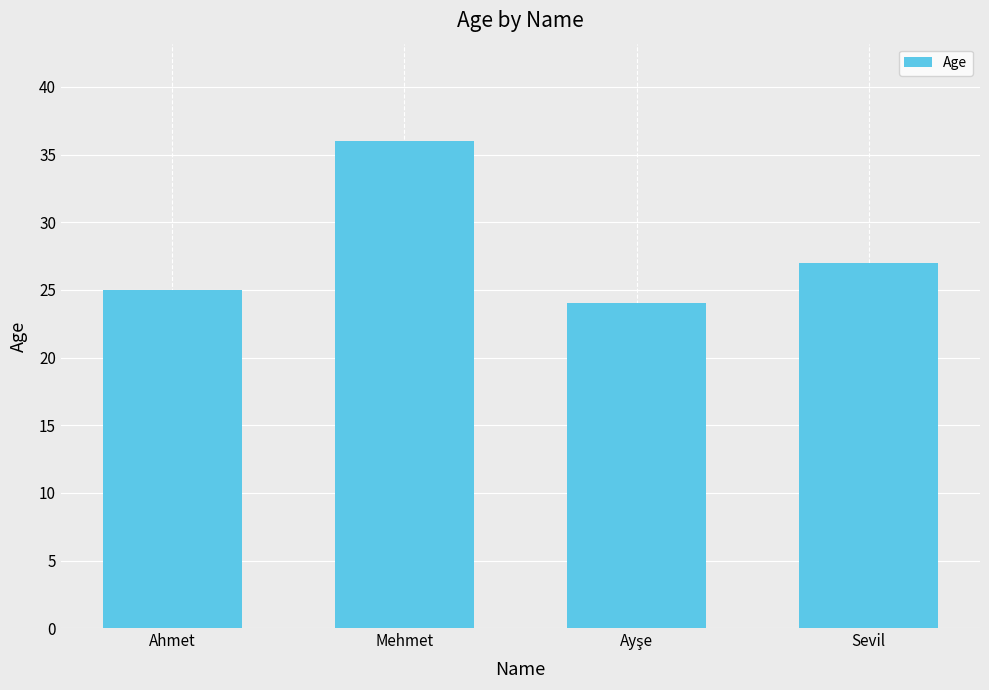

Which label corresponds to the largest value in the chart?

Mehmet